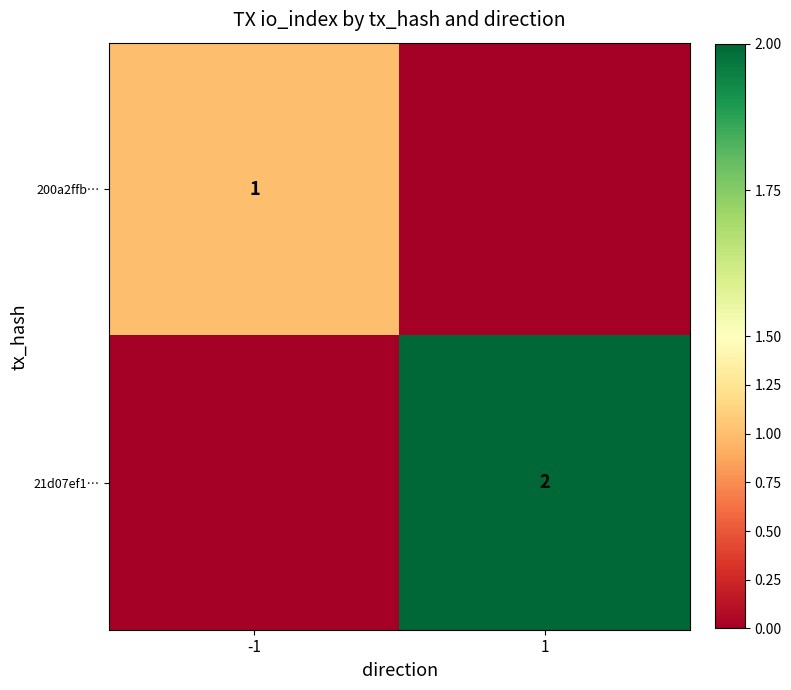

Which series has the largest total across all categories?

21d07ef1…